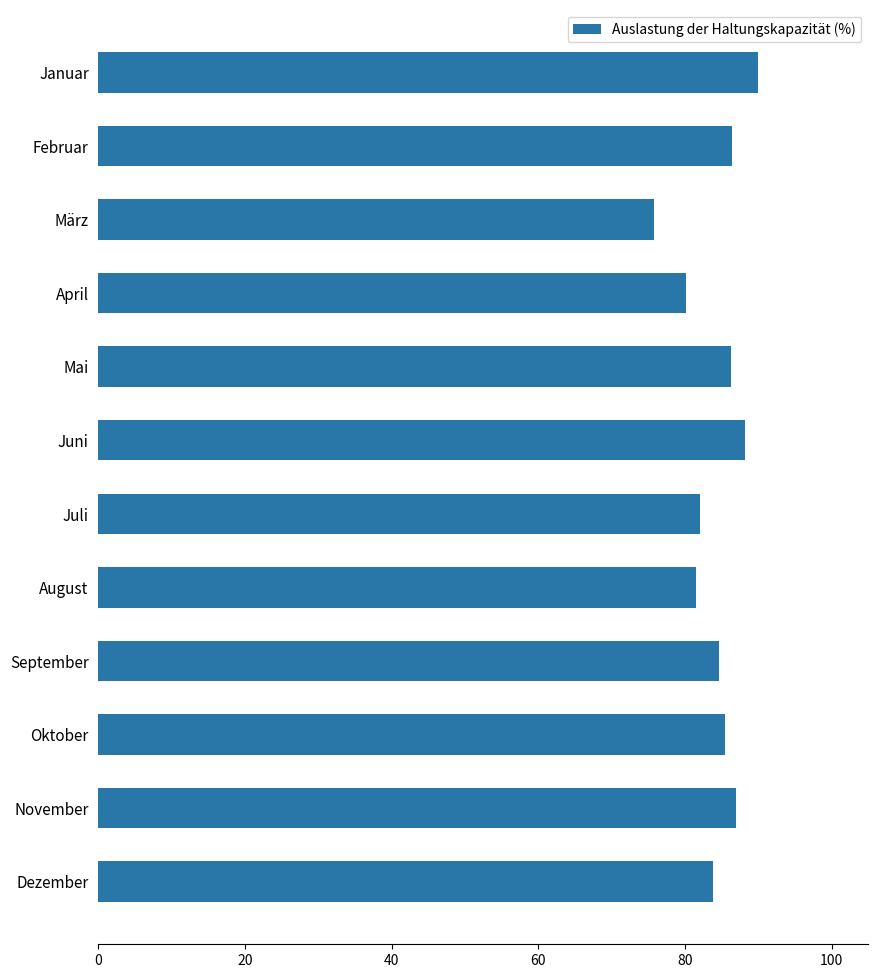

What is the sum of all values?

1011.2